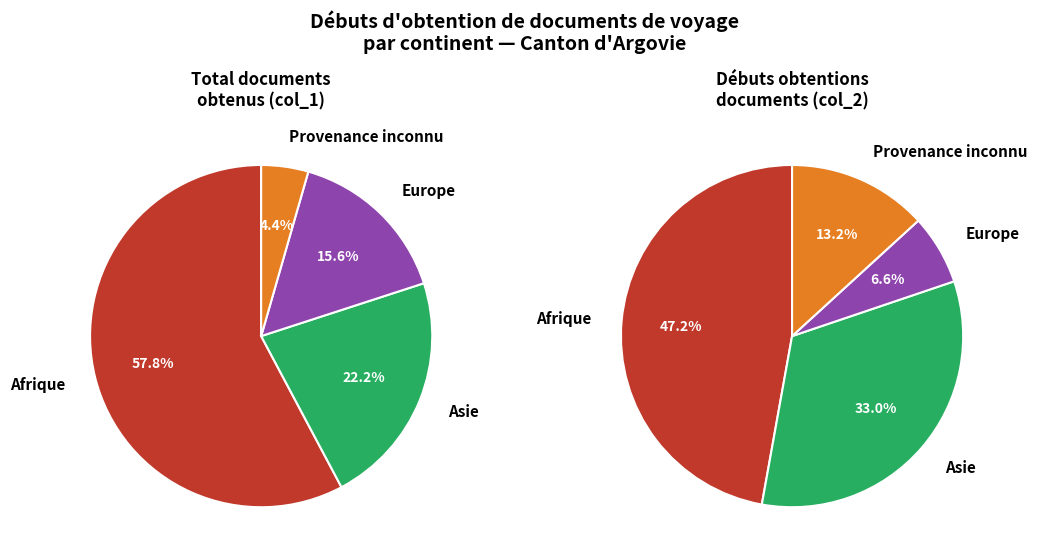

To the nearest percent, what is the combined percentage of Asie and Afrique?

80%